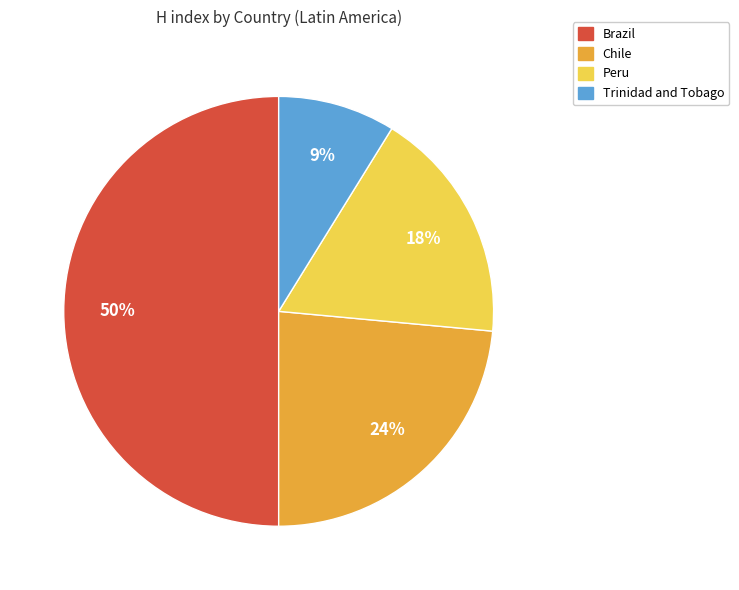

Rank the categories by value from highest to lowest.

Brazil, Chile, Peru, Trinidad and Tobago